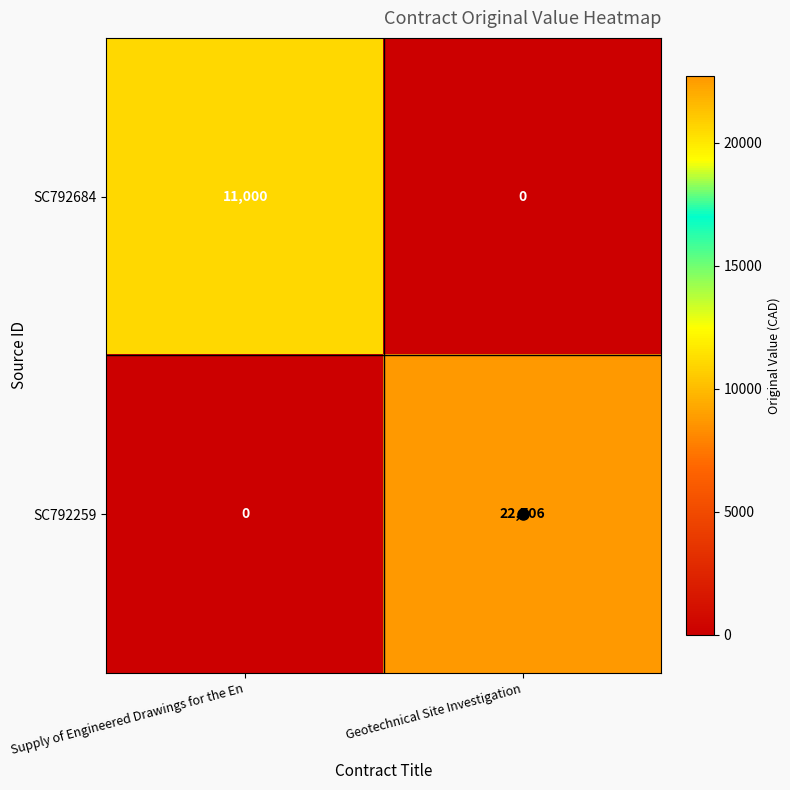

Rank the series by their average value, from lowest to highest.

SC792684, SC792259